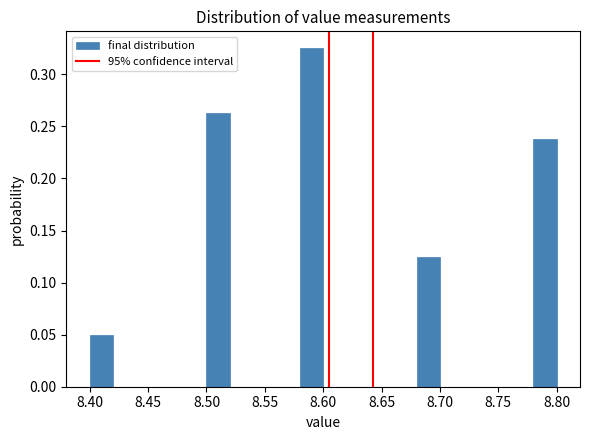

What is the height of the bar covering 8.78 to 8.80 on the x-axis? The values are not printed on the chart, so give them approximately, as read against the axis.

0.240